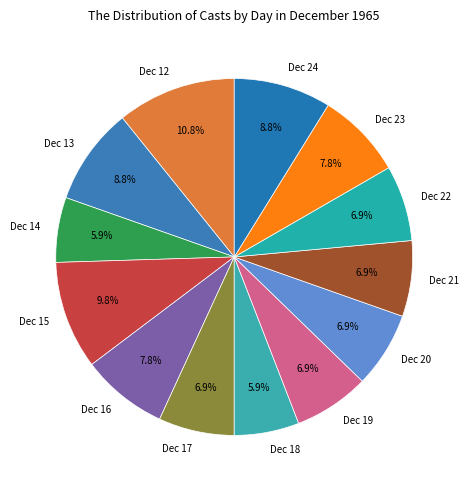

What percentage do Dec 15 and Dec 12 together represent?

20.6%